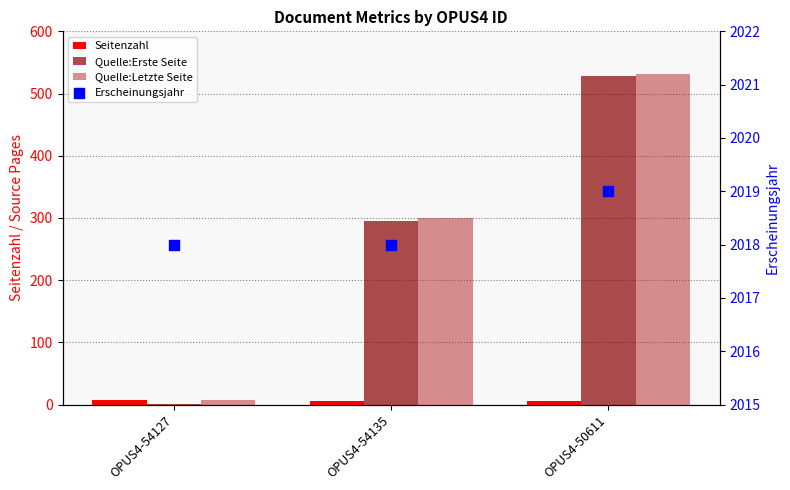

Which series has the largest total across all categories?

Erscheinungsjahr